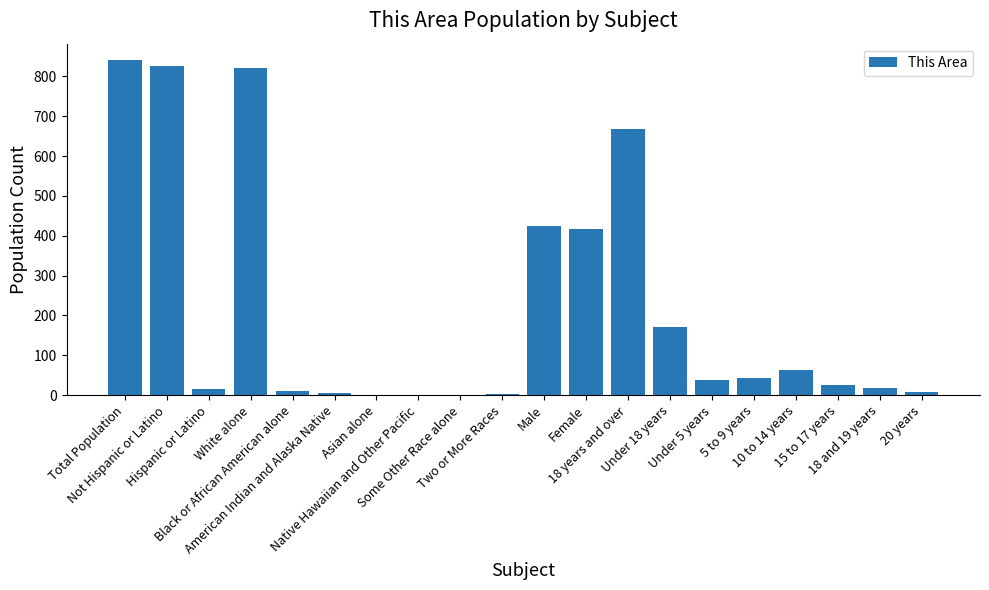

What is the sum of all values?

4399